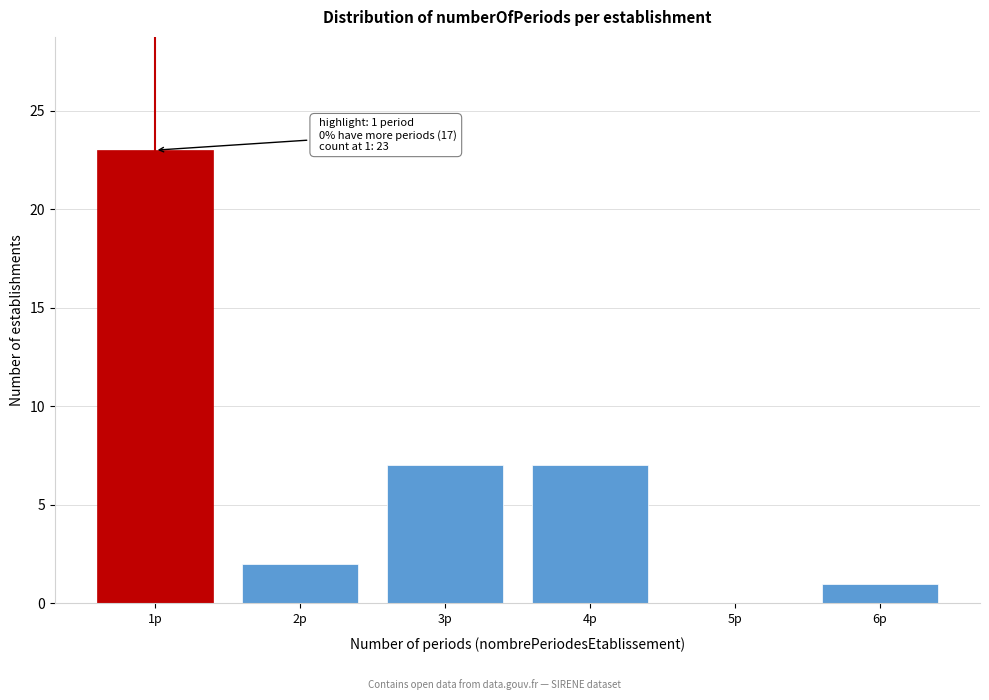

Reading left to right, list all the values displayed in this chart.

1p=23	2p=2	3p=7	4p=7	5p=0	6p=1